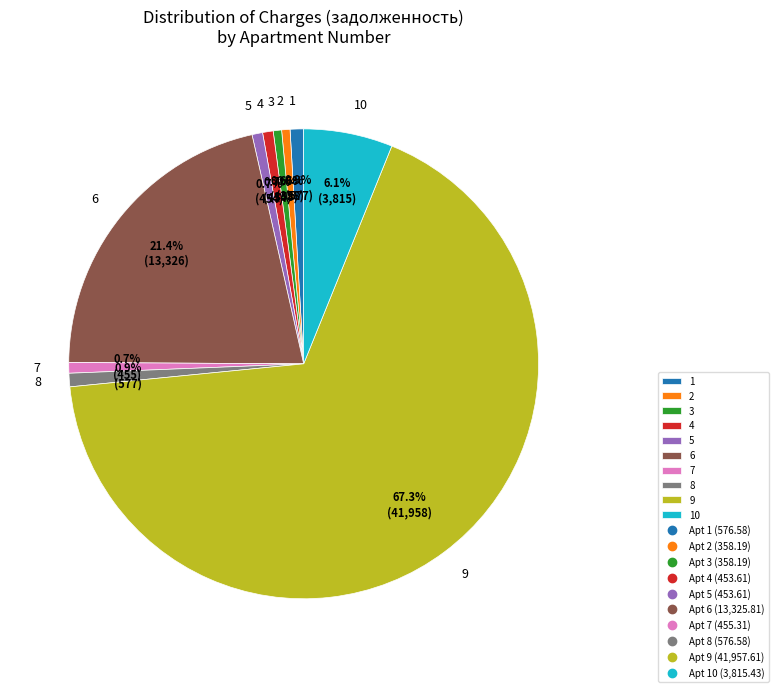

How many slices are in this pie chart?

10